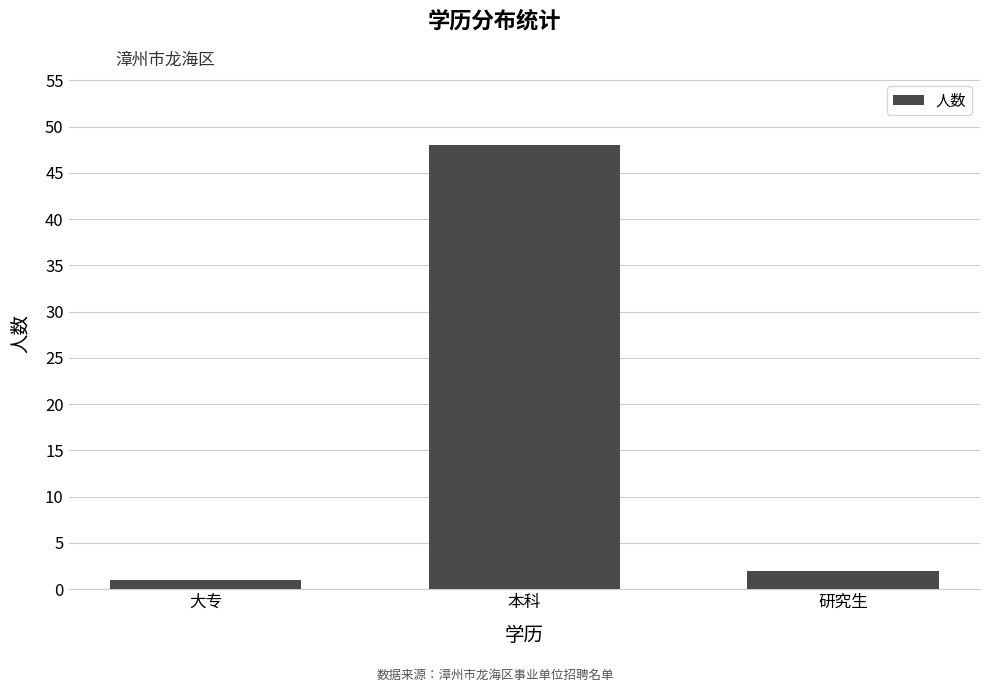

What is the label of the 3rd bar from the left?

研究生